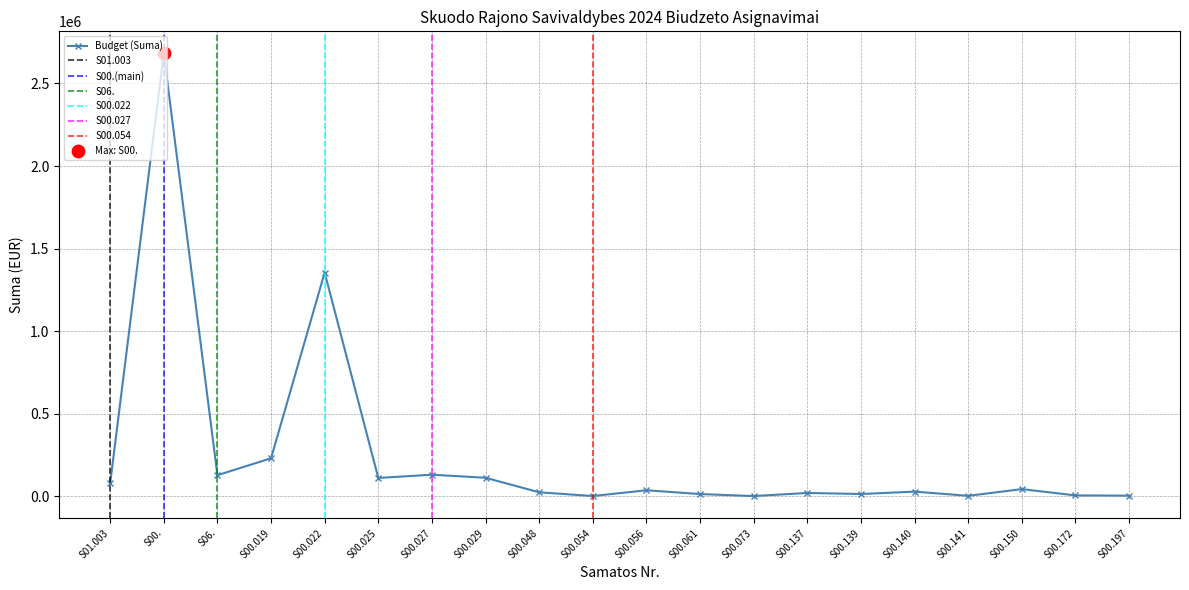

What is the change in value from S00.029 to S00.048?

-88000